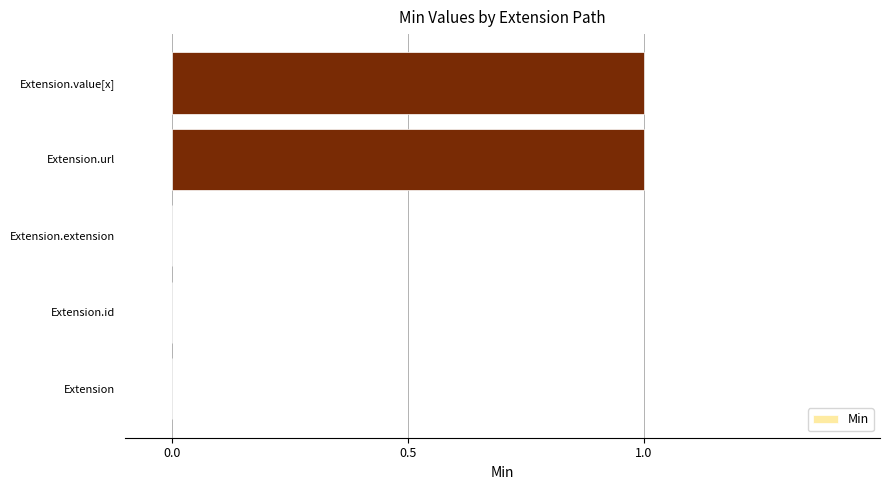

Between Extension.extension and Extension.value[x], which is larger?

Extension.value[x]